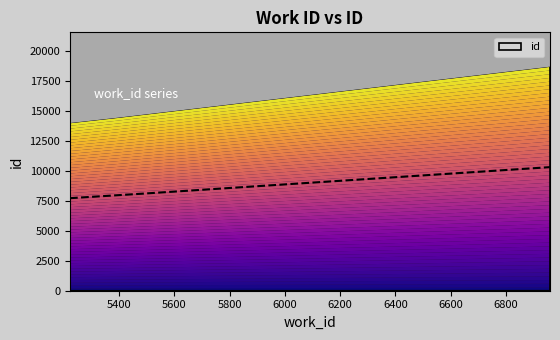

What is the sum of the values at 6949 and 5389?

33204